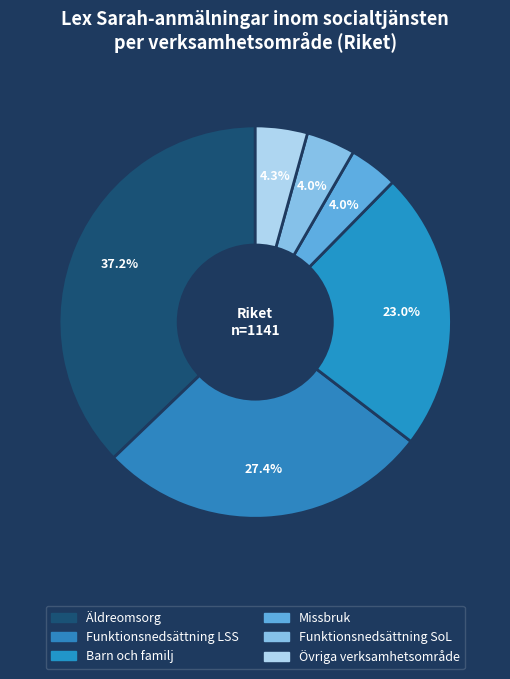

To the nearest percent, what is the difference between the largest and smallest slice percentages?

33%